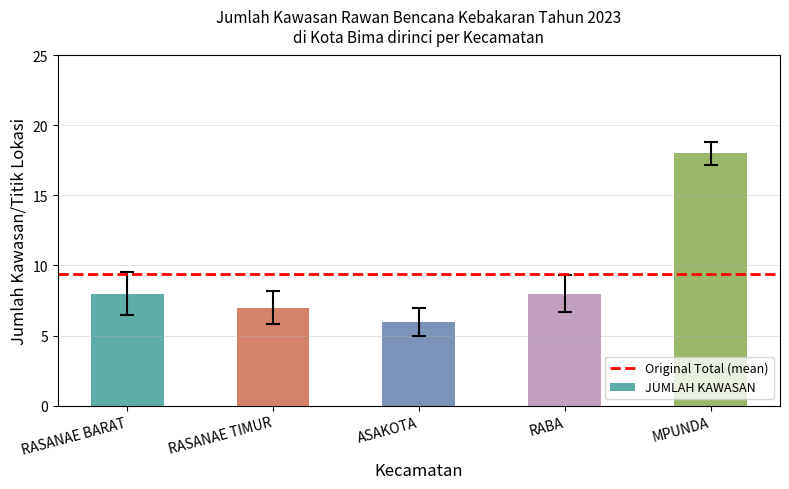

Does the chart contain any negative values?

No